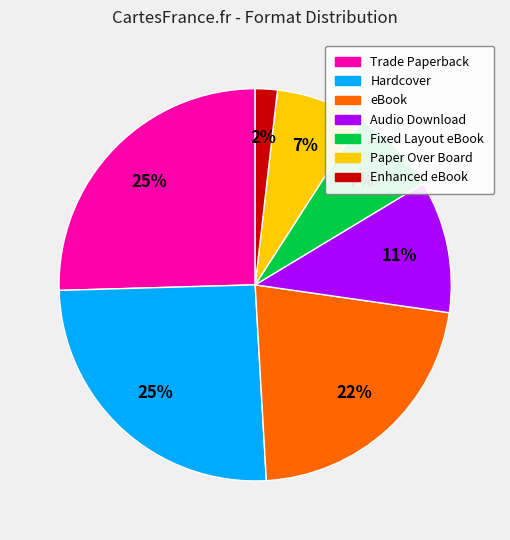

Combined, do eBook and Trade Paperback account for over 50%?

No